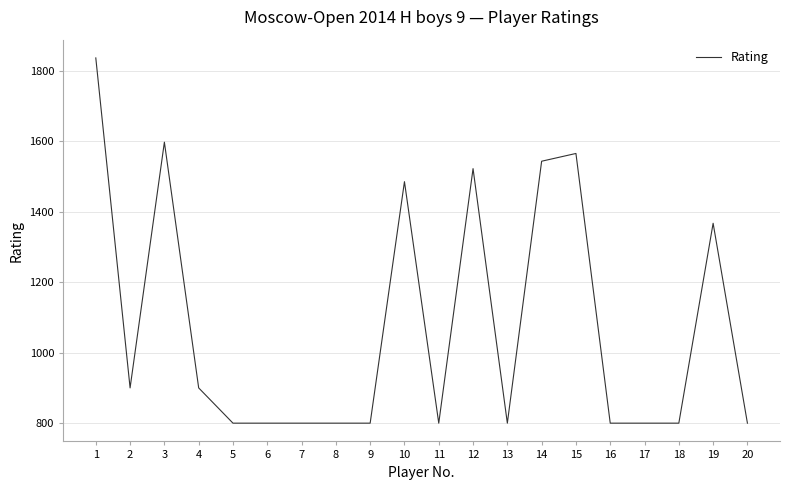

What is the greatest value displayed?

1836